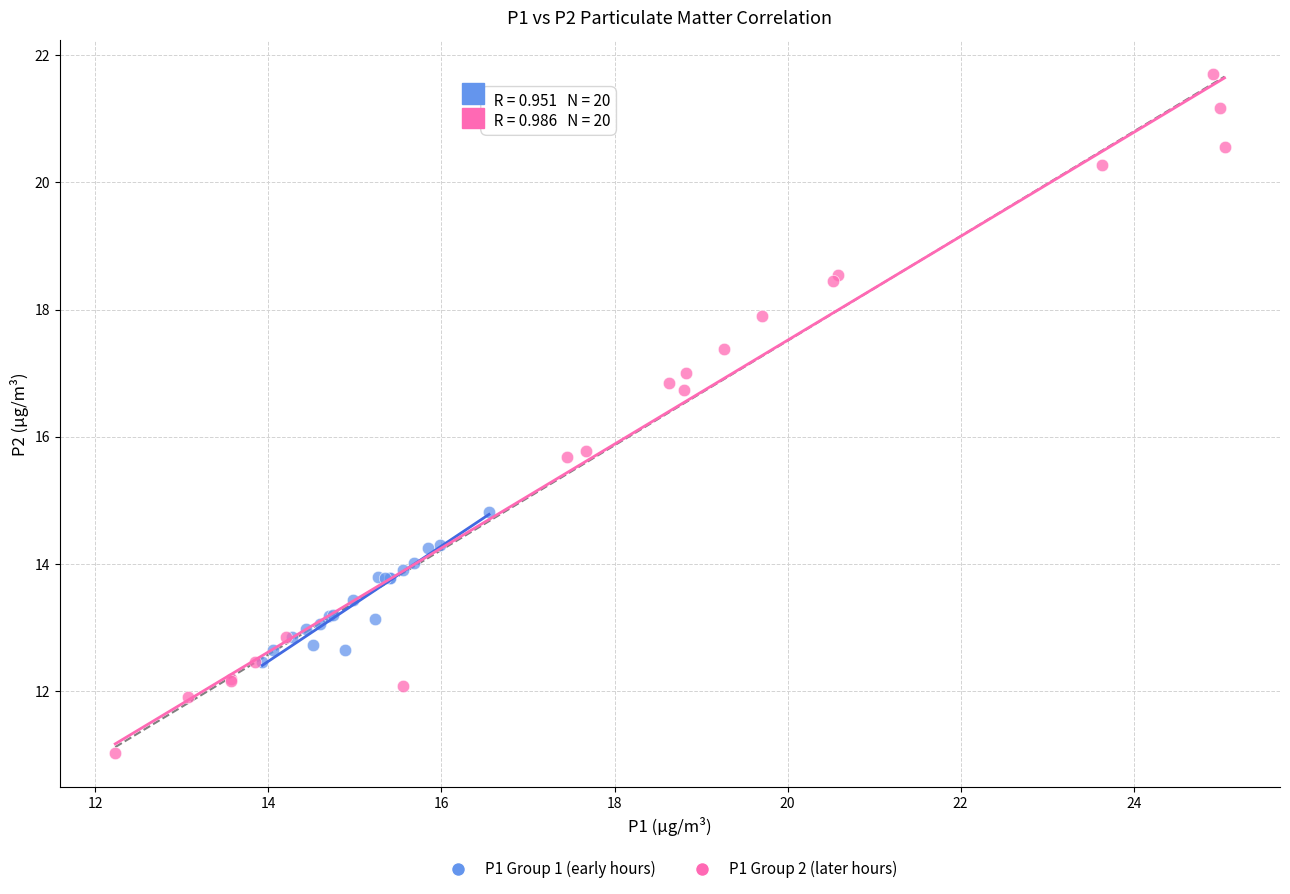

Which series has the widest spread of Y values?

P1 Group 2 (later hours)